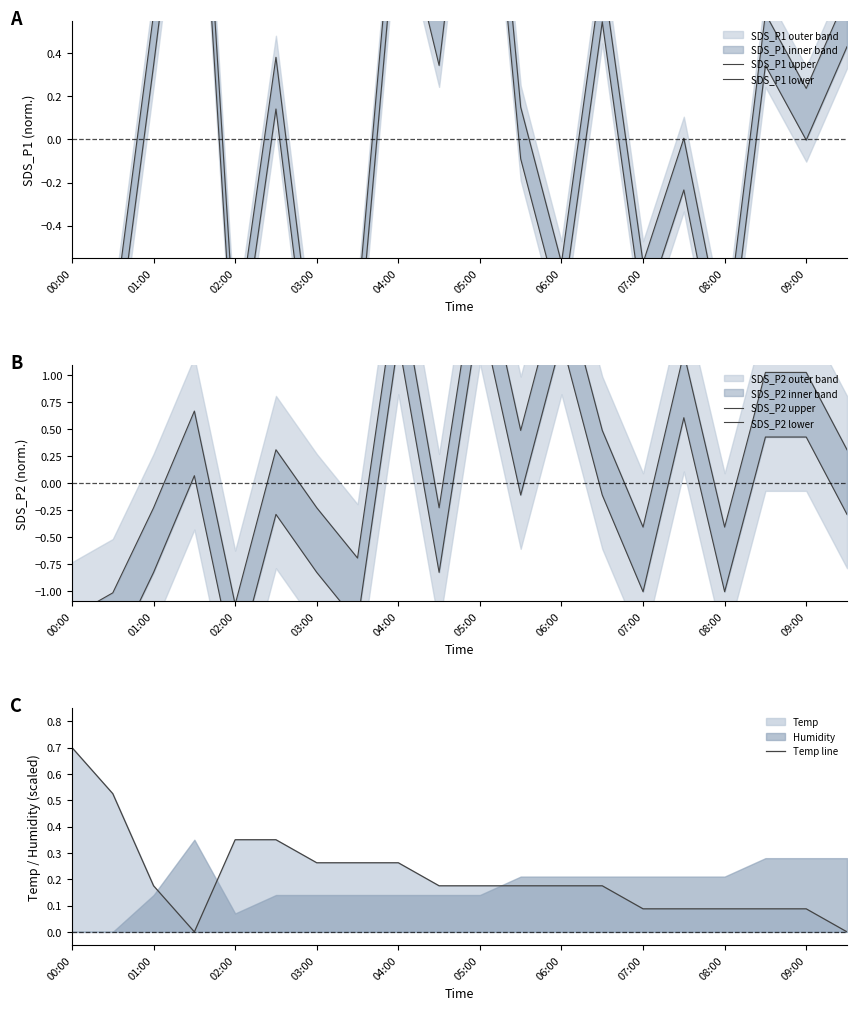

What is the maximum value for Temp line?

0.7